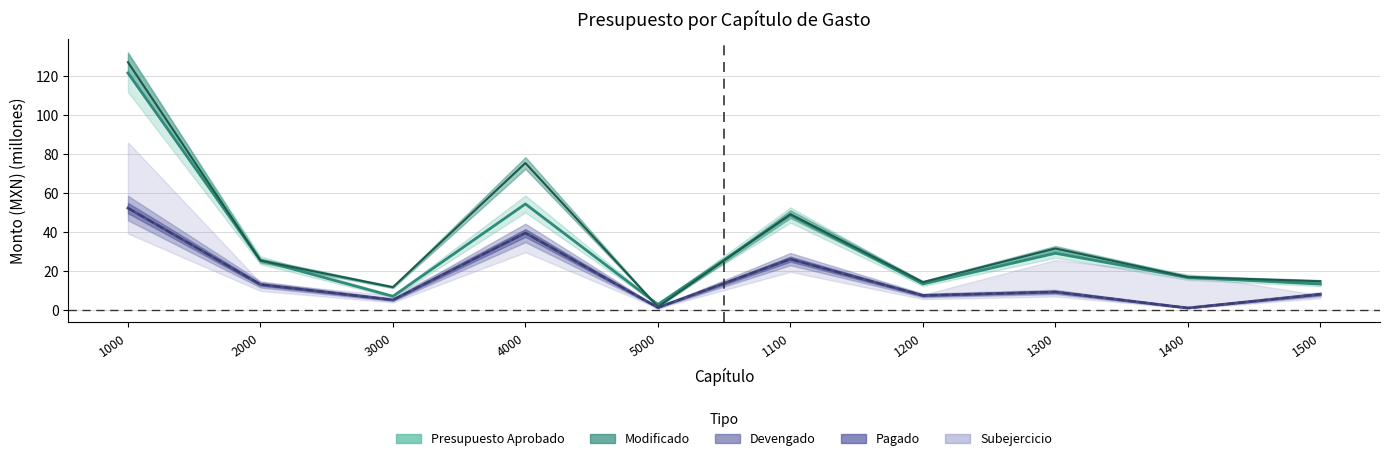

True or false: Devengado and Pagado intersect in this chart.

False